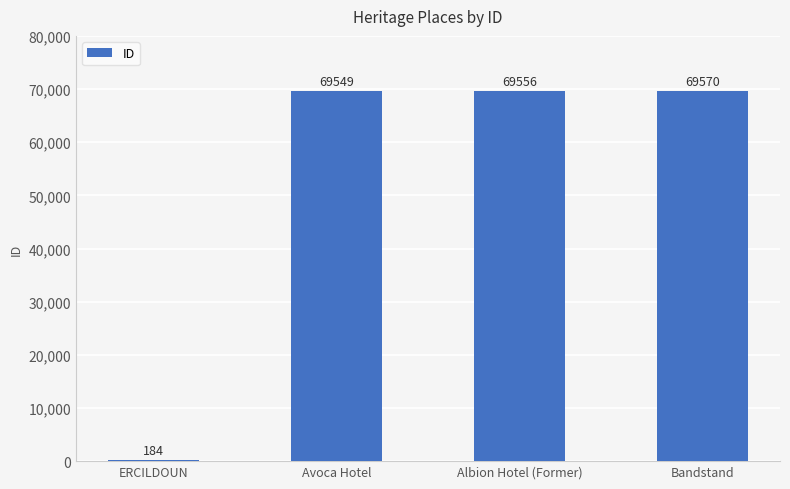

Count the number of data series in this chart.

1